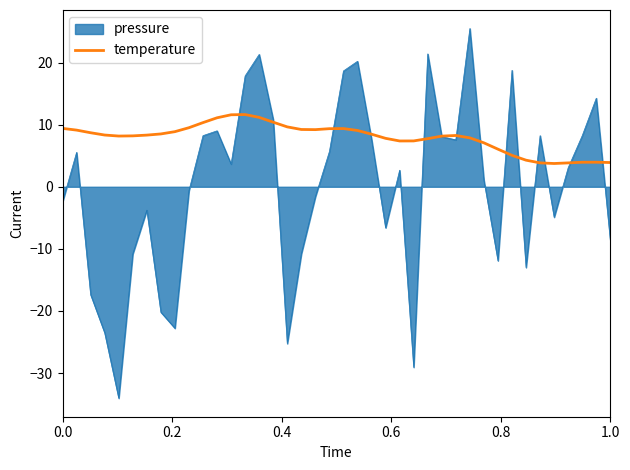

Which series has the widest spread of values?

pressure